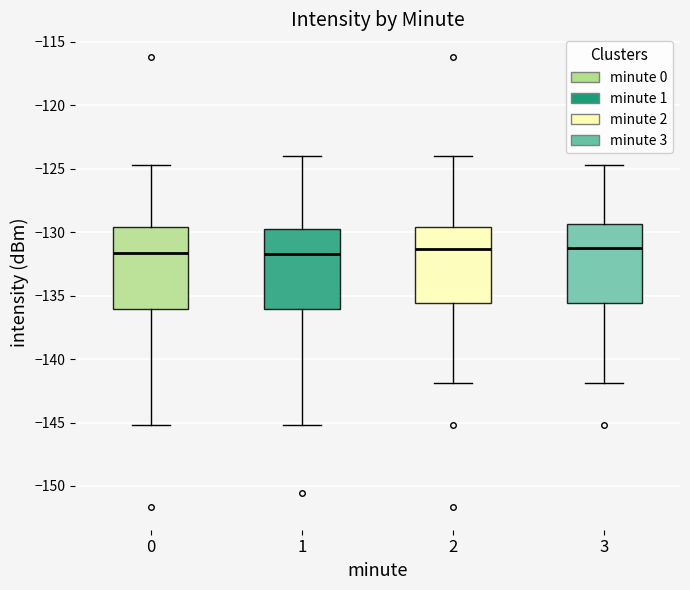

Where does the median line of the box at x = 2 sit on the y-axis? The values are not printed on the chart, so give them approximately, as read against the axis.

-131.5